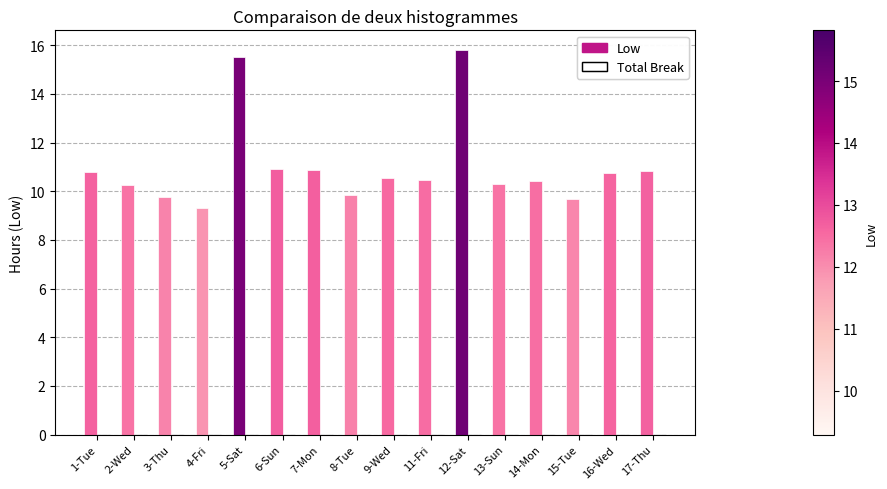

What is the value of the 2nd bar from the left?

10.3